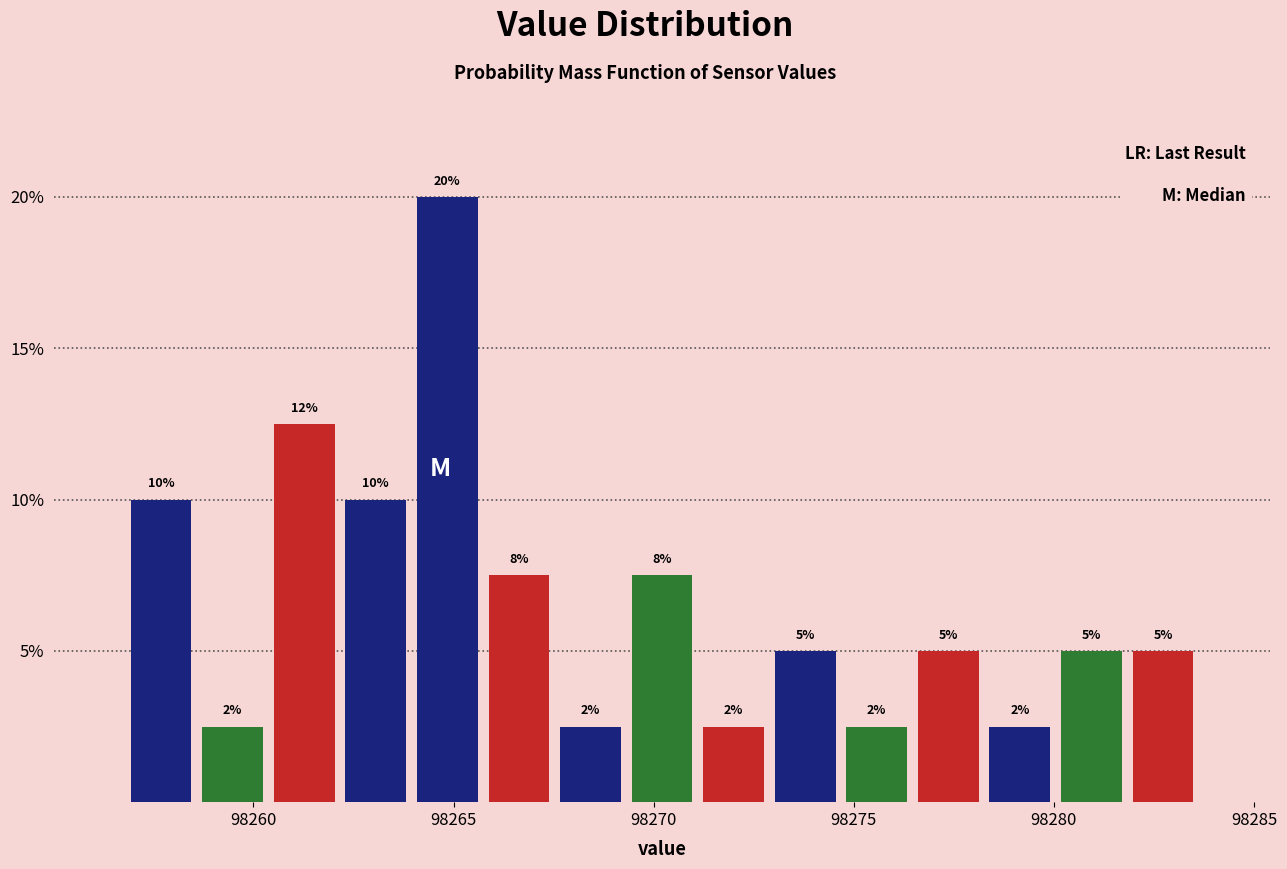

Around what value on the x-axis is the tallest bar? Give the approximate position of its centre, as read against the axis.

98265.0